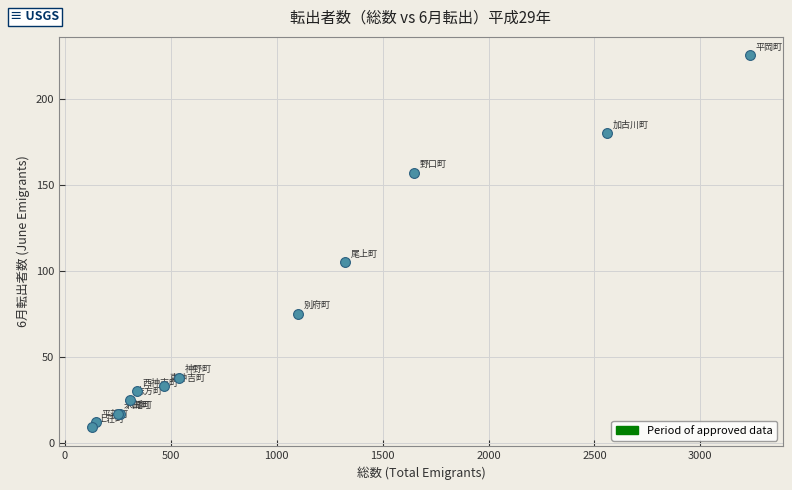

What Y value in the scatter plot is closest to 117?

105